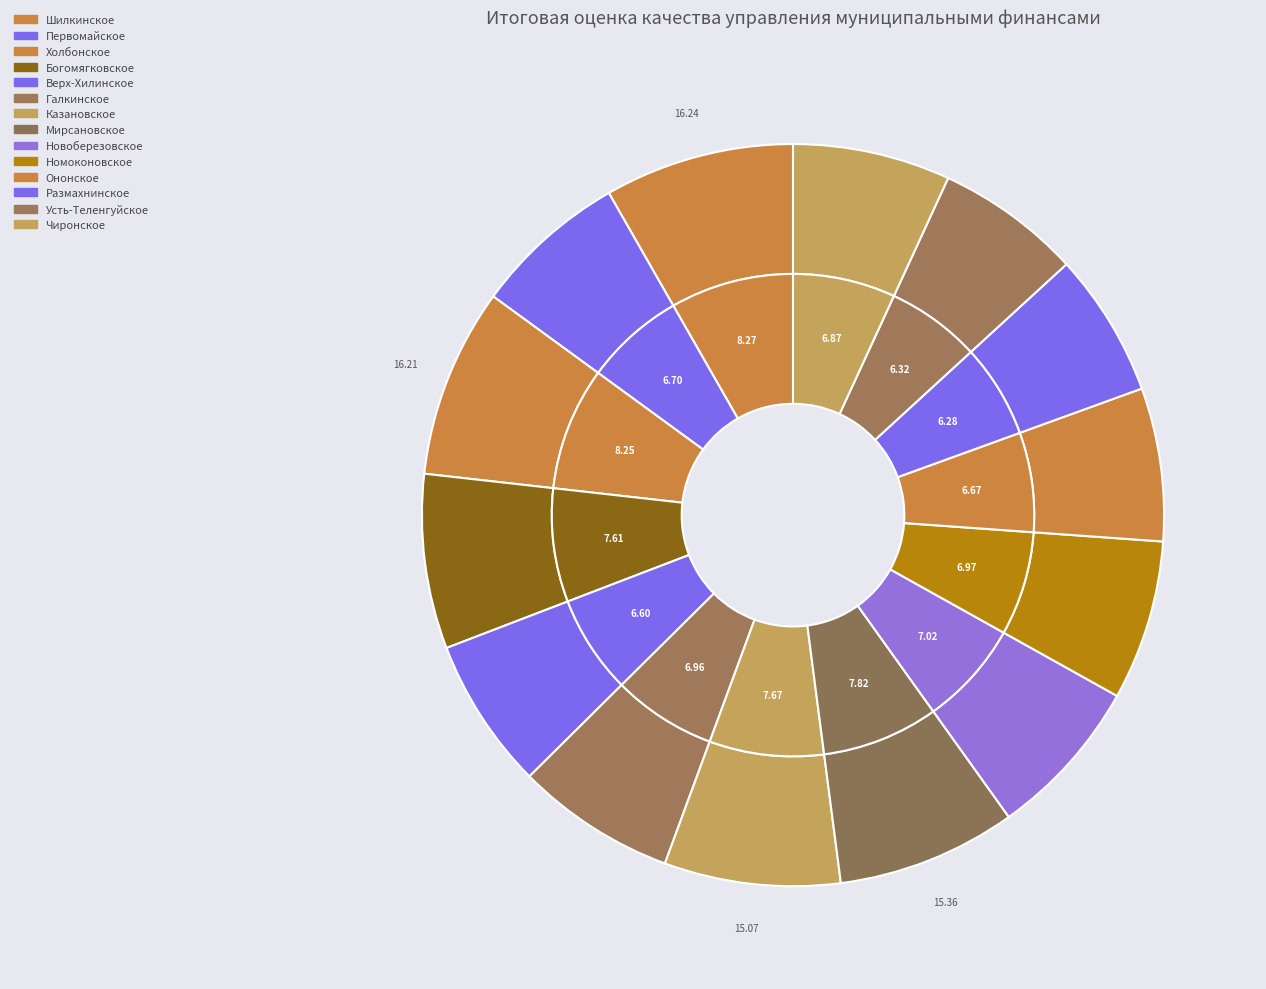

To the nearest percent, what is the average slice percentage?

7%